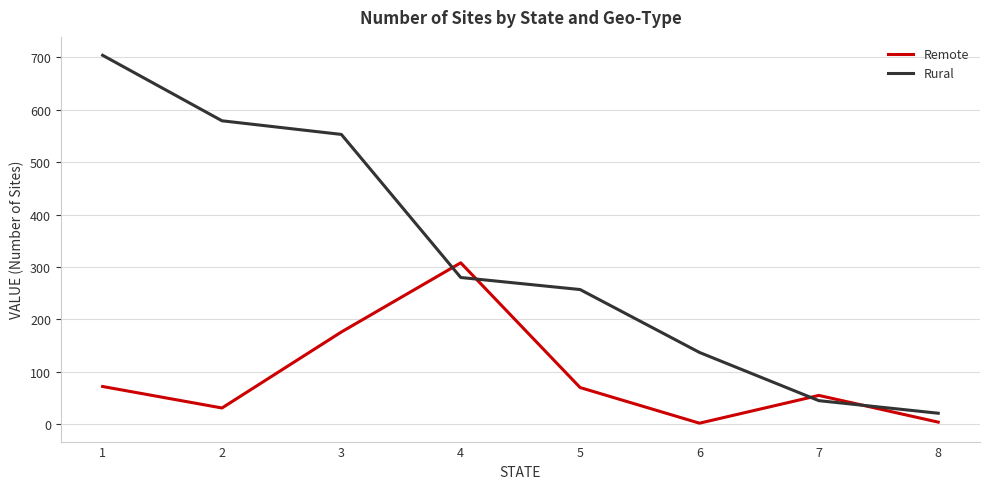

True or false: Remote has more than 2 points higher than both neighbors.

False